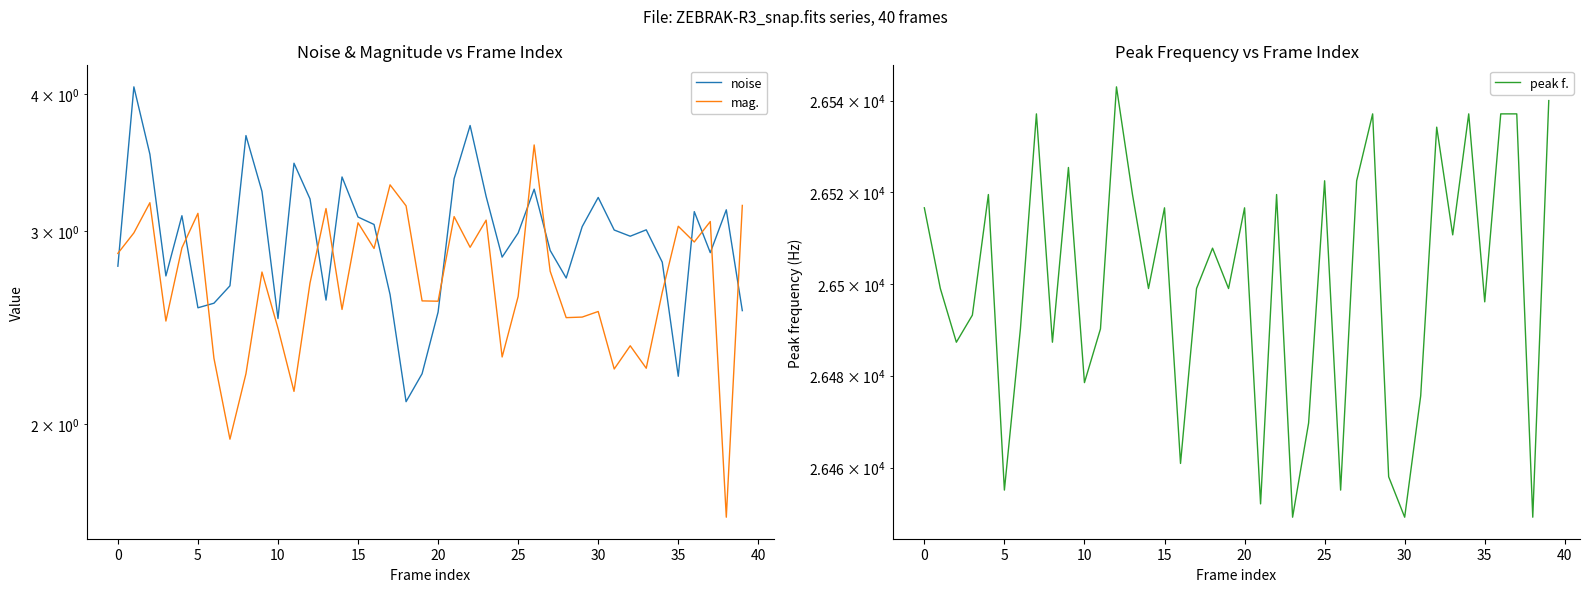

After their last crossing, which series has the higher values: mag. or noise?

mag.